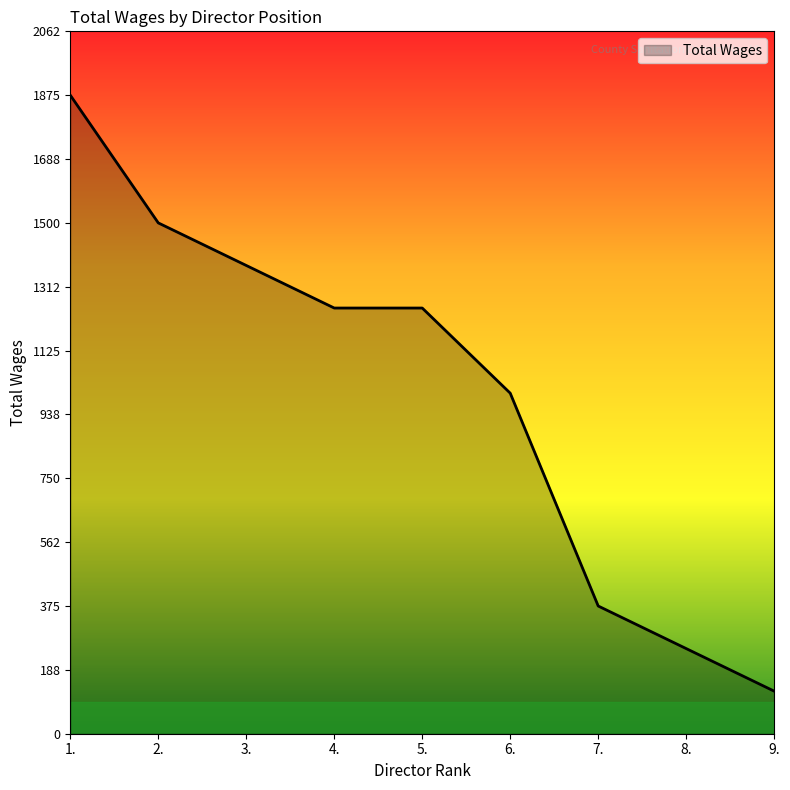

How many series are shown in this chart?

1